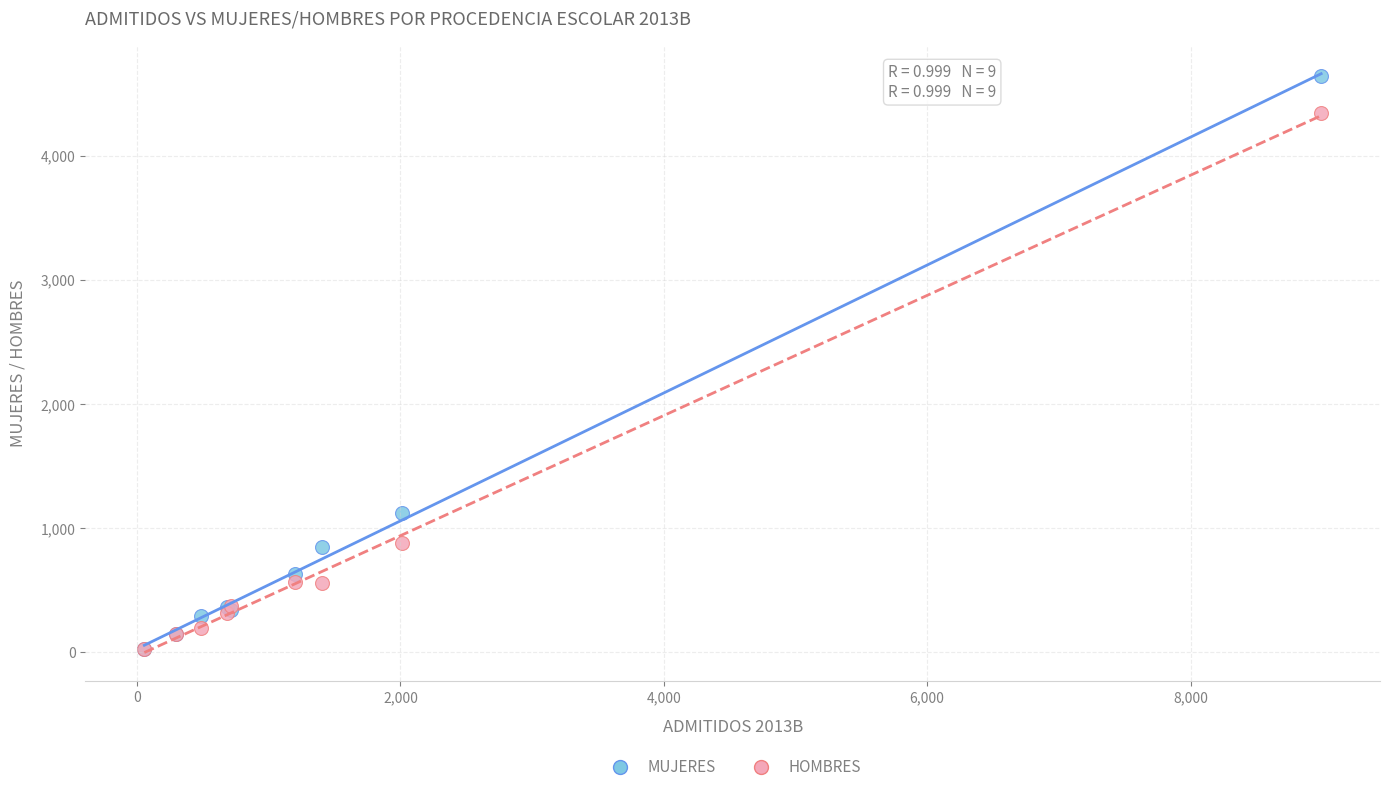

In the MUJERES series, what Y value is closest to 2336?

1125